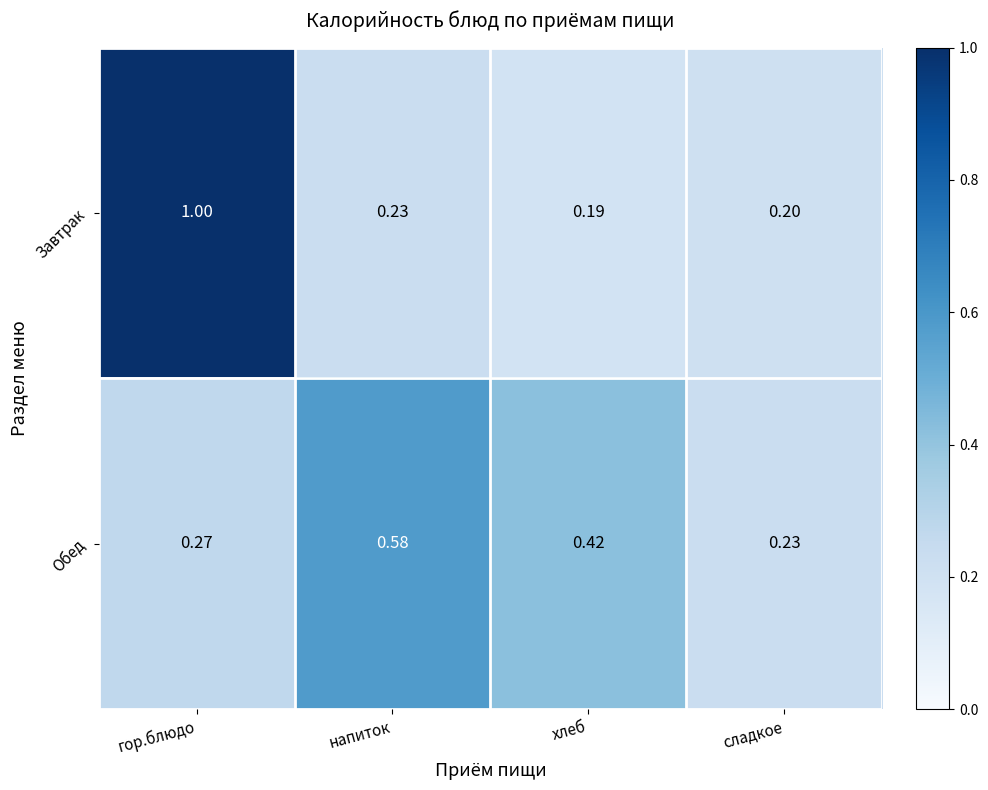

Rank the series by their average value, from highest to lowest.

Завтрак, Обед